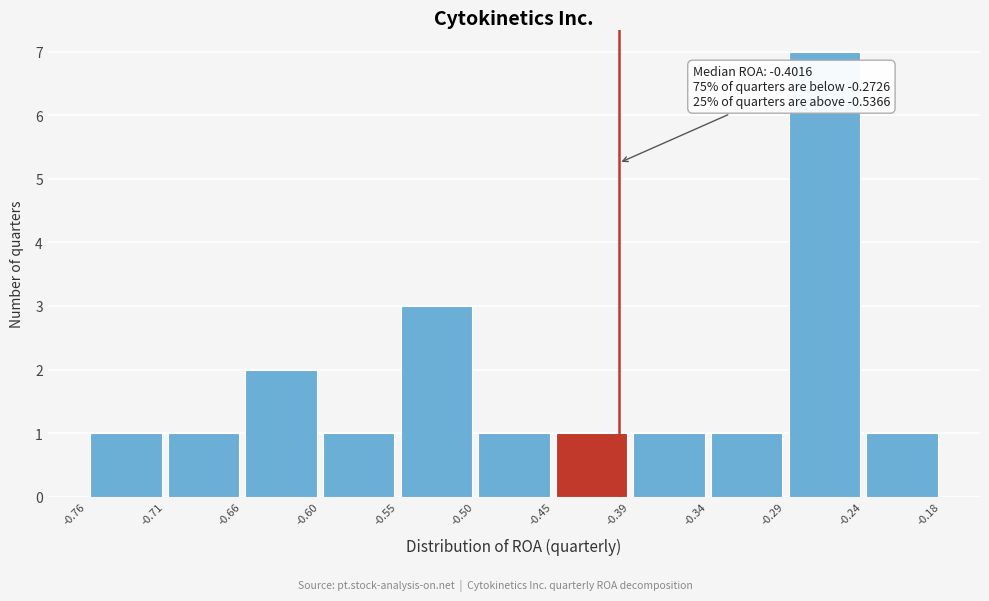

Over which range of the x-axis is the bar tallest?

-0.29 to -0.24